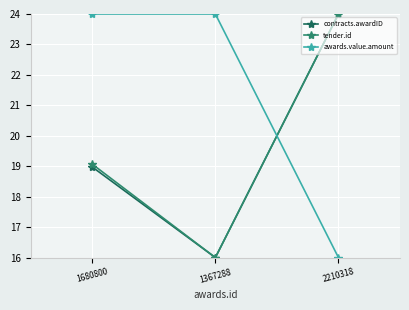

List the labels in order of tender.id value, largest first.

2210318, 1680800, 1367288